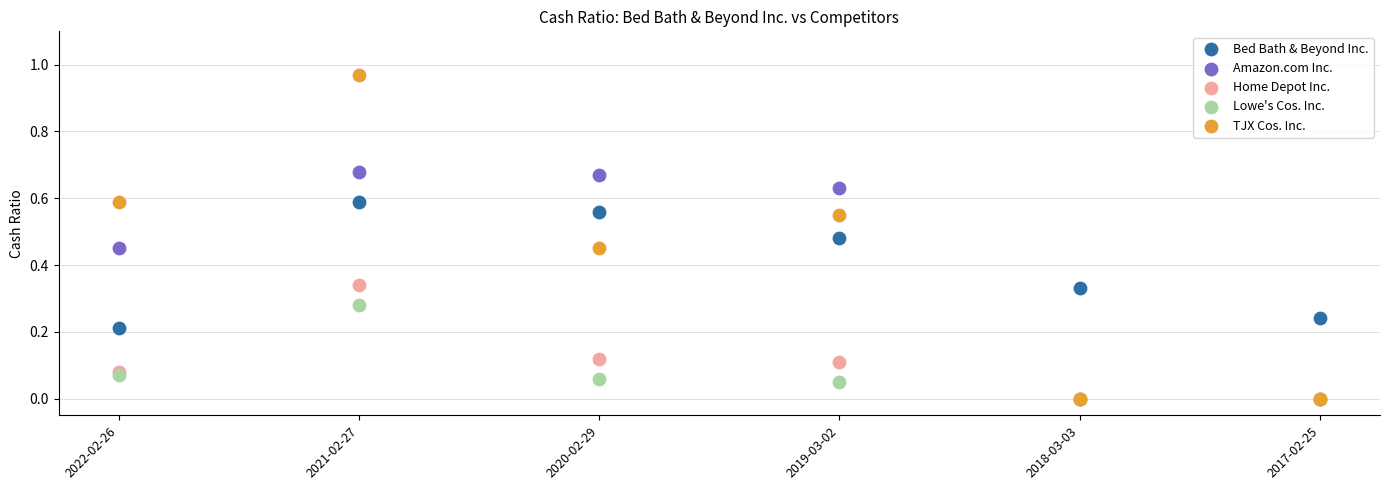

What are all the series names shown in the legend?

Bed Bath & Beyond Inc., Amazon.com Inc., Home Depot Inc., Lowe's Cos. Inc., TJX Cos. Inc.